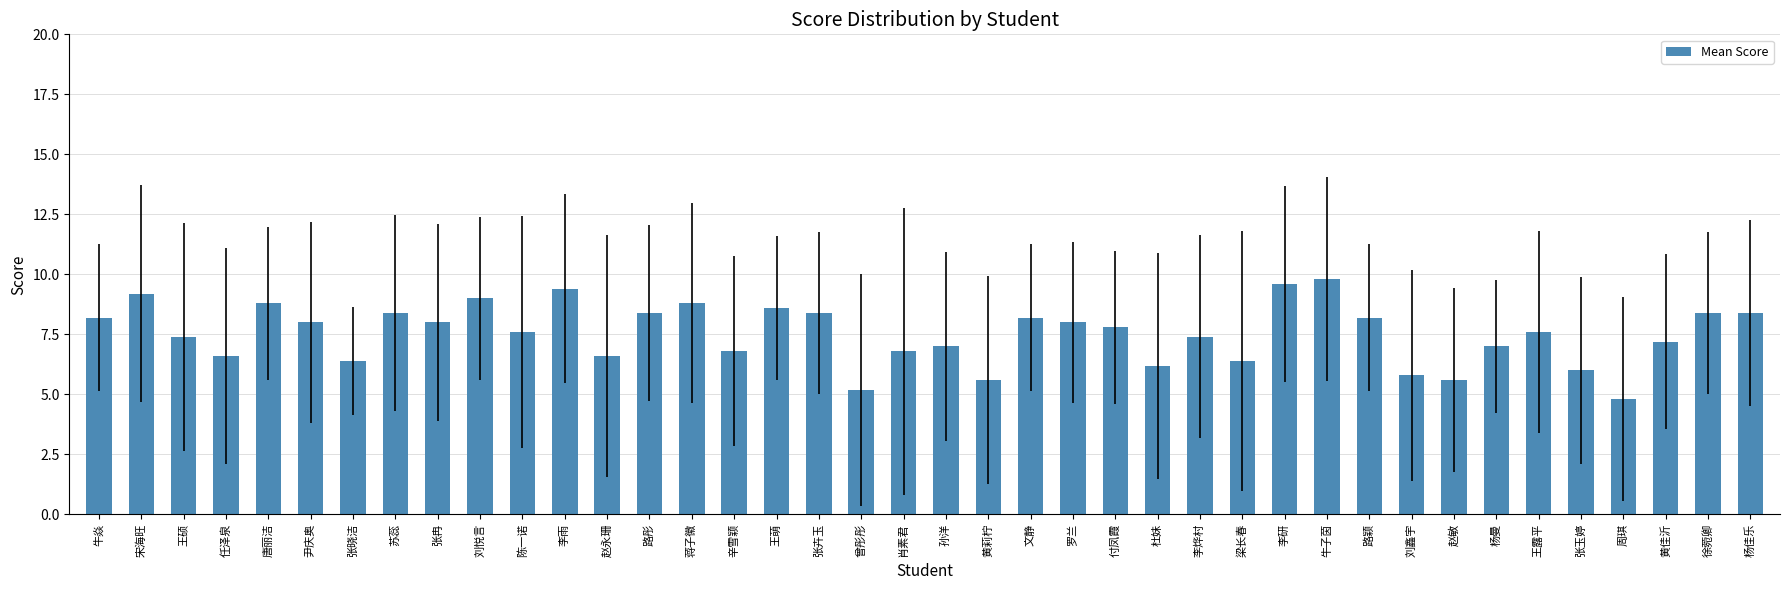

Which category has the lowest value across all series?

周琪